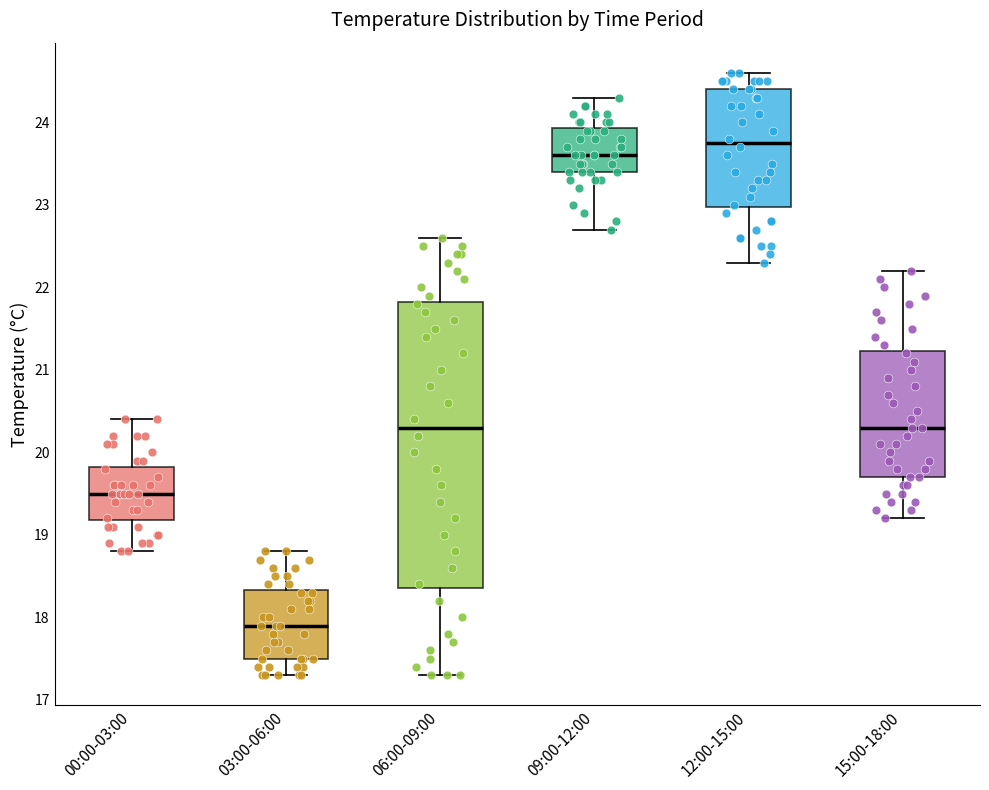

Reading left to right, read every box against the y-axis: the position of its median line, the range the box covers, and the ends of its whiskers. The values are not printed on the chart, so give them approximately, as read against the axis.

00:00-03:00: median 19.5, box 19.2 to 19.8, whiskers 18.8 to 20.4
03:00-06:00: median 17.9, box 17.5 to 18.3, whiskers 17.3 to 18.8
06:00-09:00: median 20.3, box 18.4 to 21.8, whiskers 17.3 to 22.6
09:00-12:00: median 23.6, box 23.4 to 23.9, whiskers 22.7 to 24.3
12:00-15:00: median 23.8, box 23.0 to 24.4, whiskers 22.3 to 24.6
15:00-18:00: median 20.3, box 19.7 to 21.2, whiskers 19.2 to 22.2